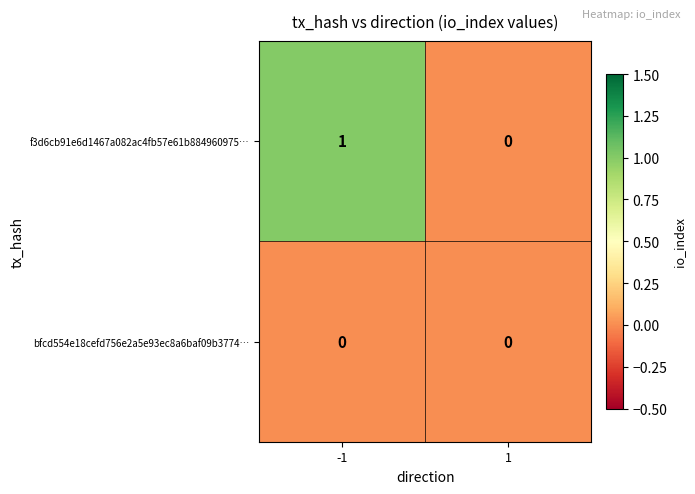

Rank the series by their average value, from highest to lowest.

f3d6cb91e6d1467a082ac4fb57e61b884960975…, bfcd554e18cefd756e2a5e93ec8a6baf09b3774…